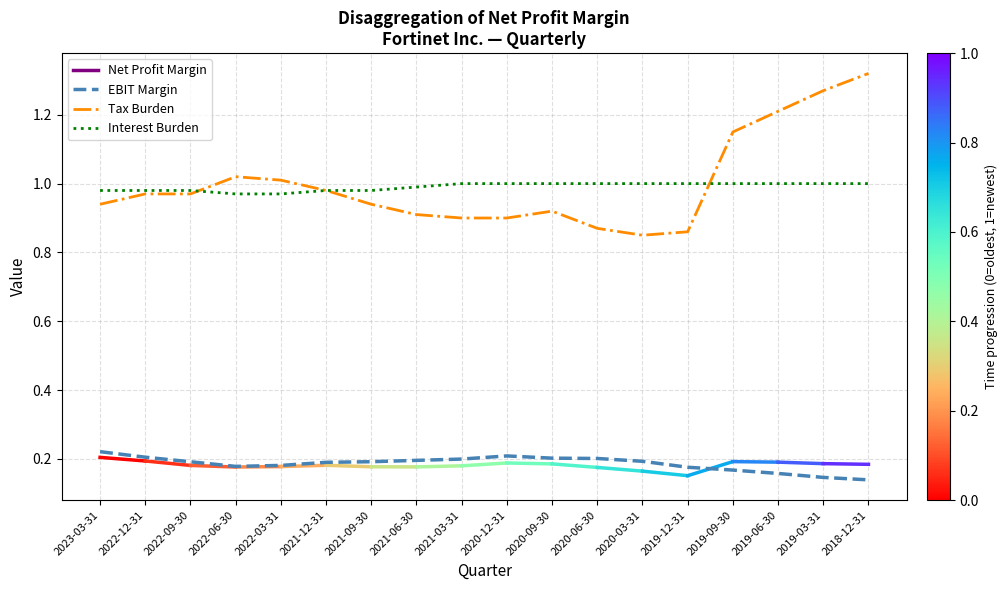

What position from the right is 2019-06-30?

3